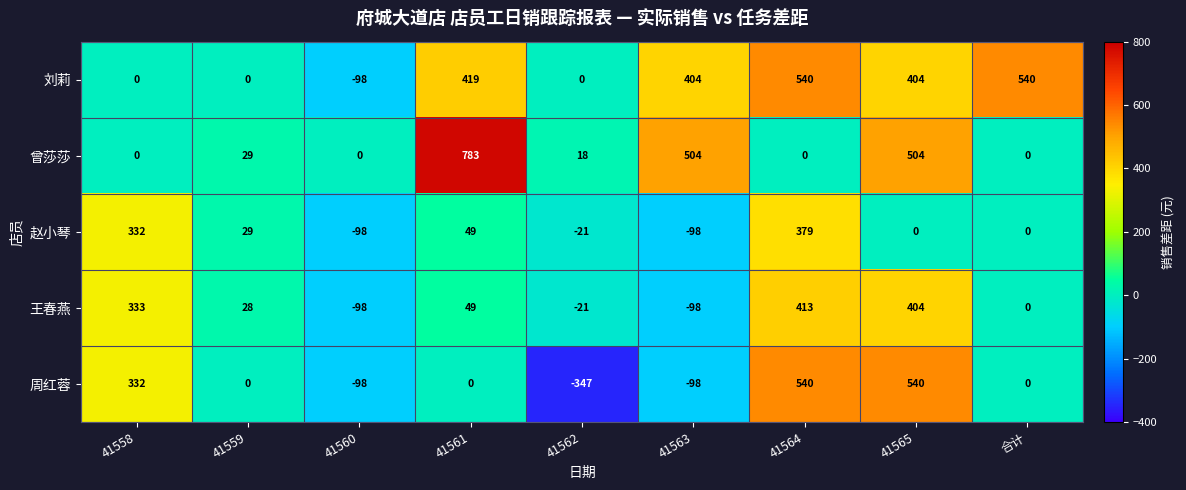

Which category has the highest value in the 曾莎莎 series?

41561